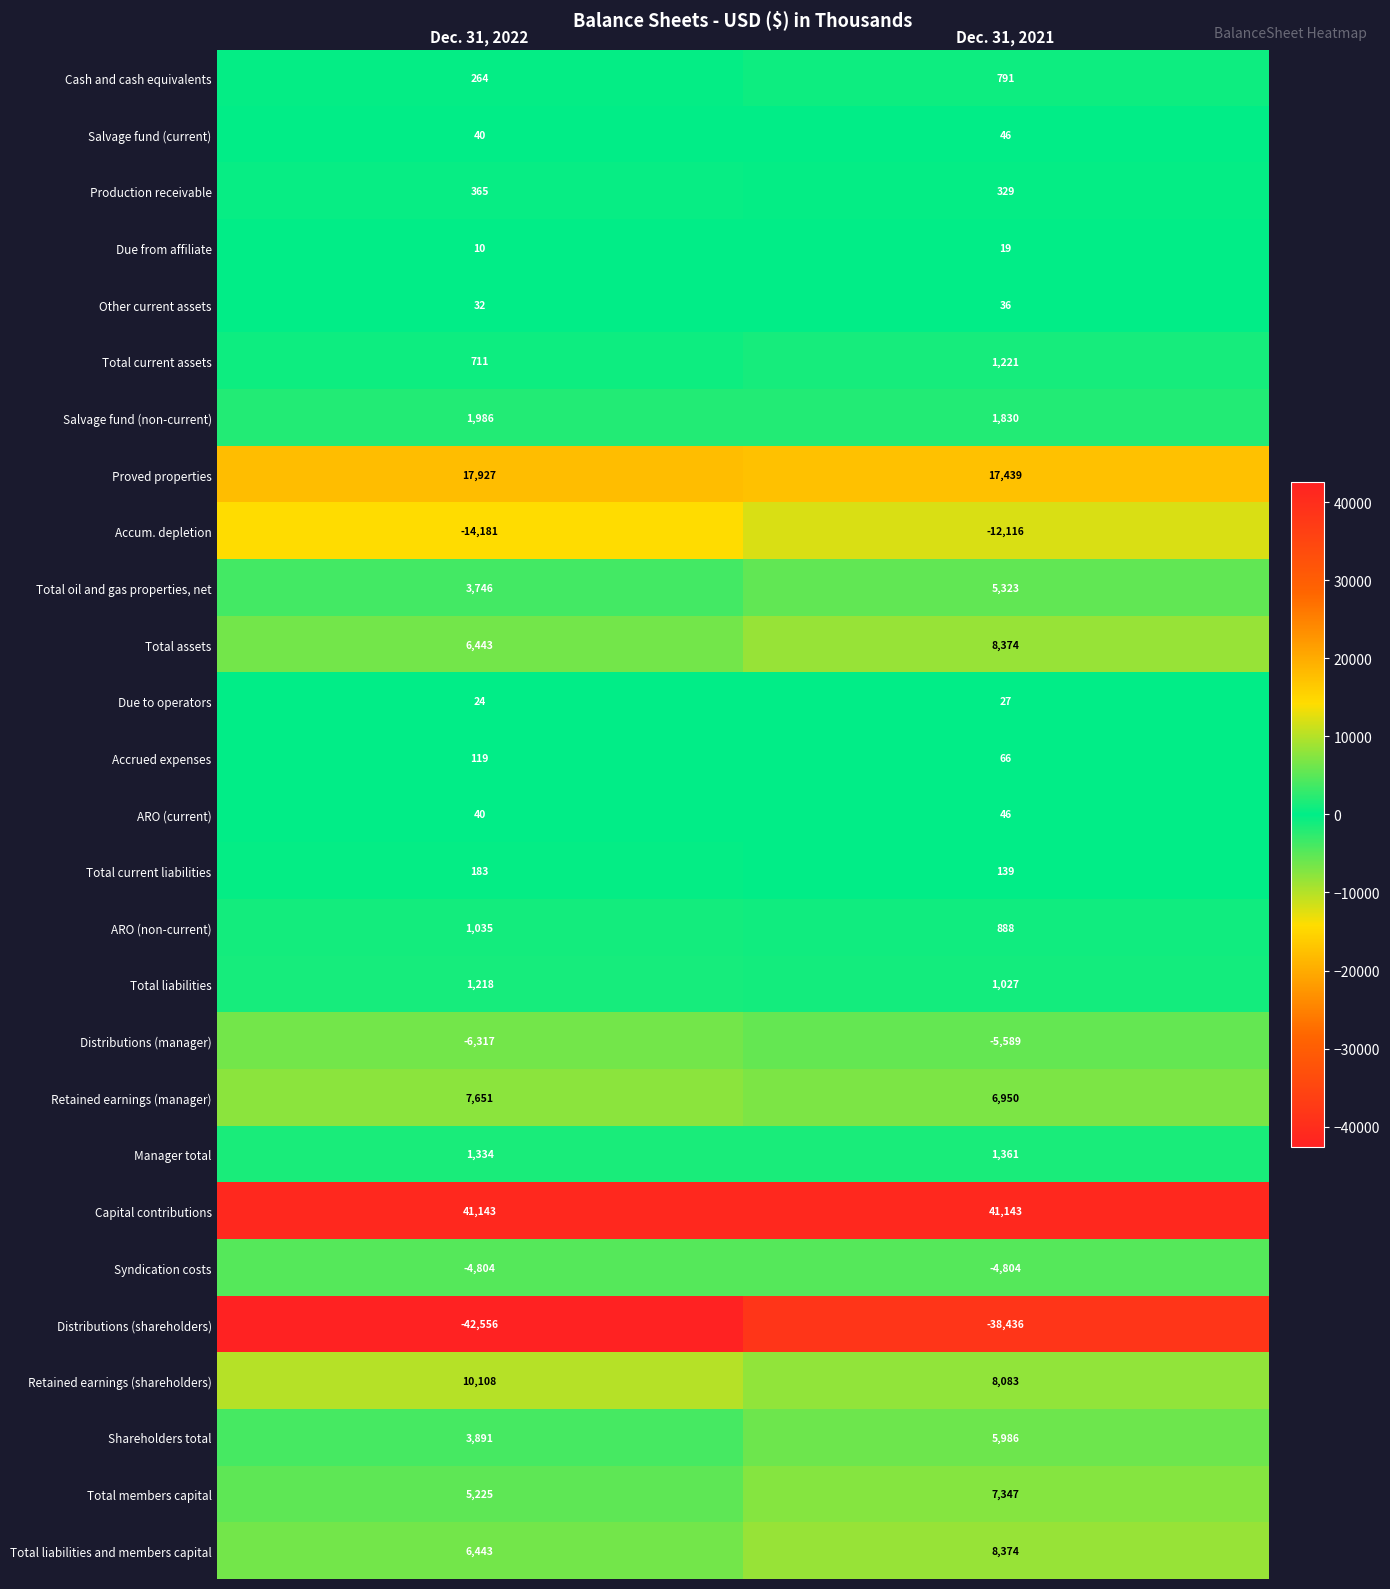

Is it true that Production receivable equals 626 at Dec. 31, 2022?

False